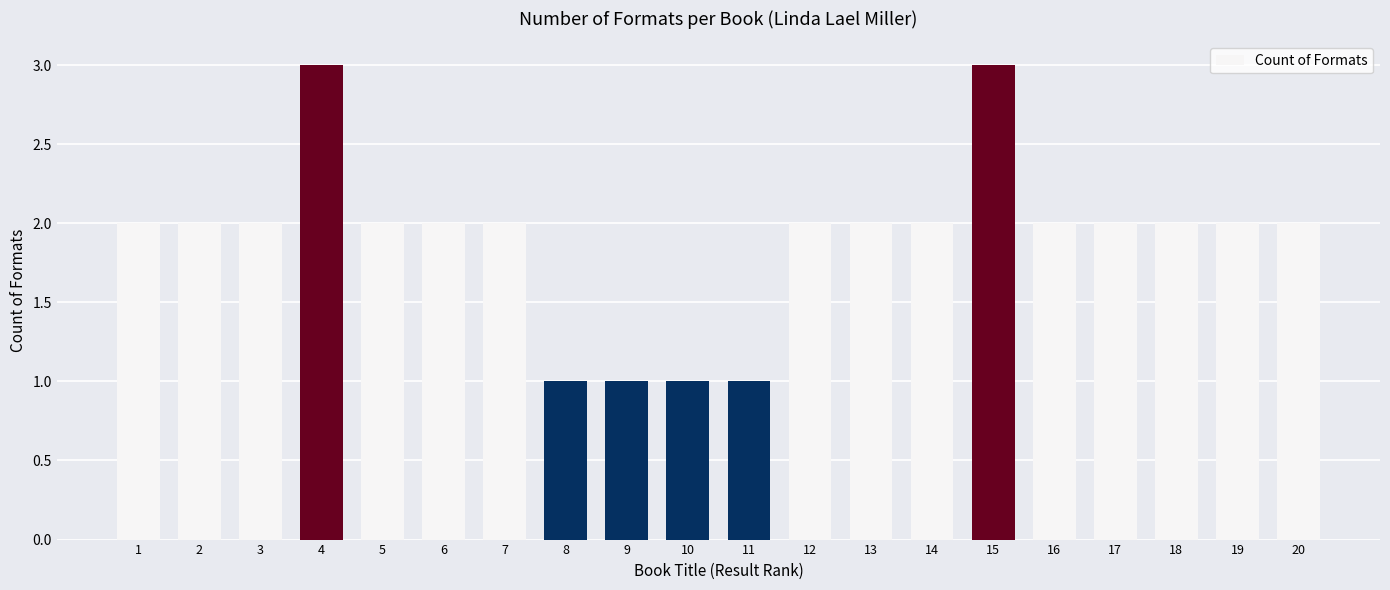

What is the sum of all values?

38